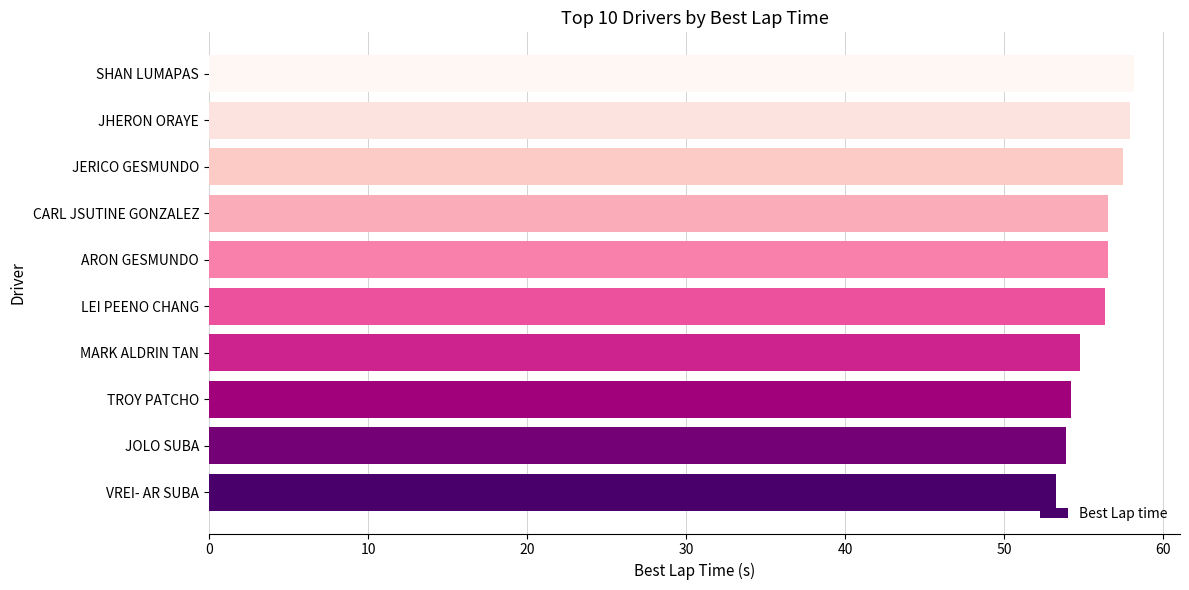

What is the smallest value displayed?

53.3